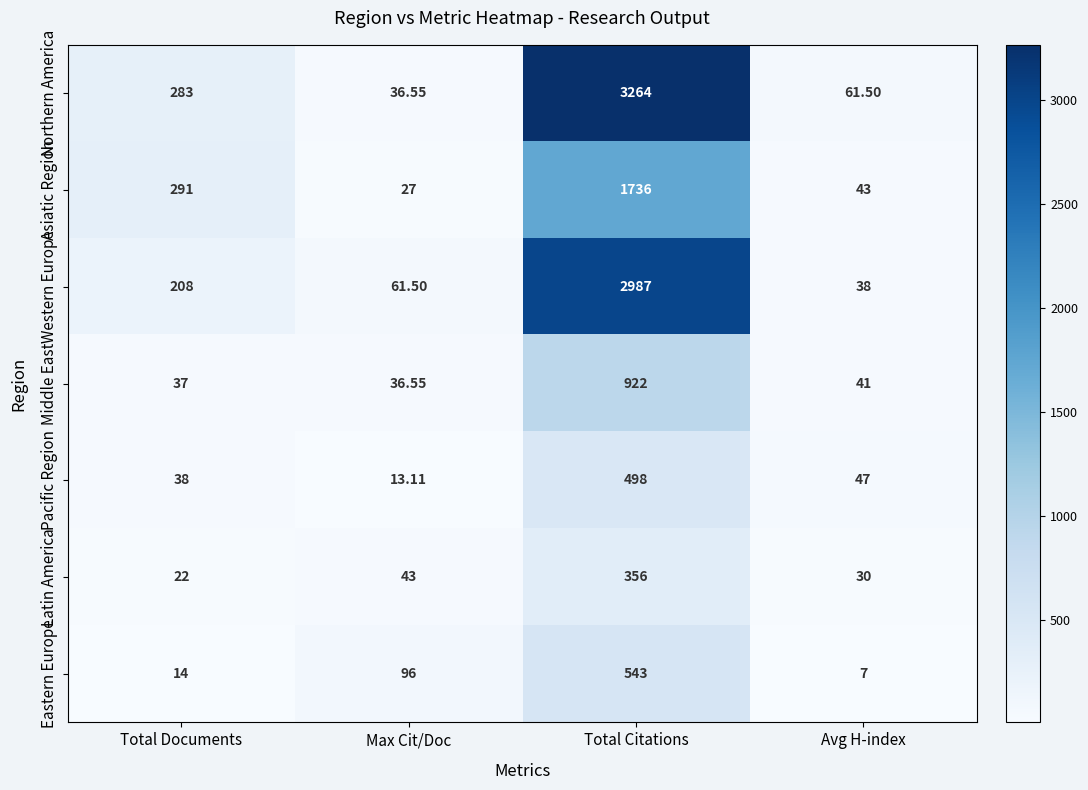

Which series has the largest range (max minus min)?

Northern America